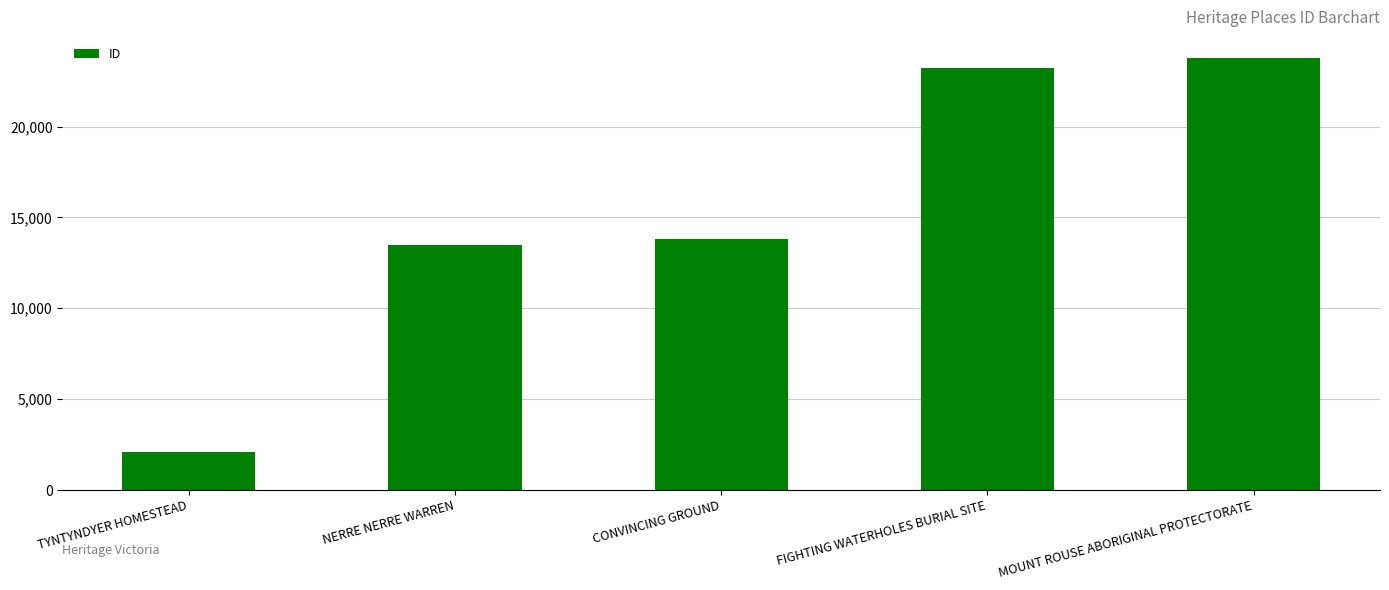

What is the sum of all values?

76292